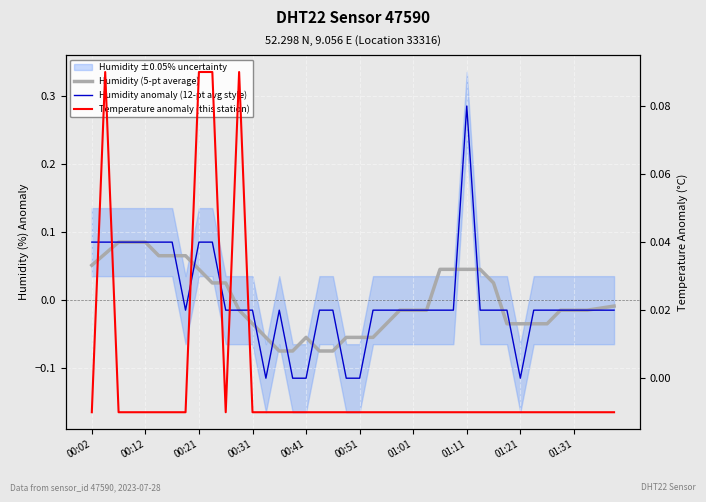

Is the value of Humidity anomaly (12-pt avg style) at 17 greater than the value of Temperature anomaly (this station) at 01:21?

No